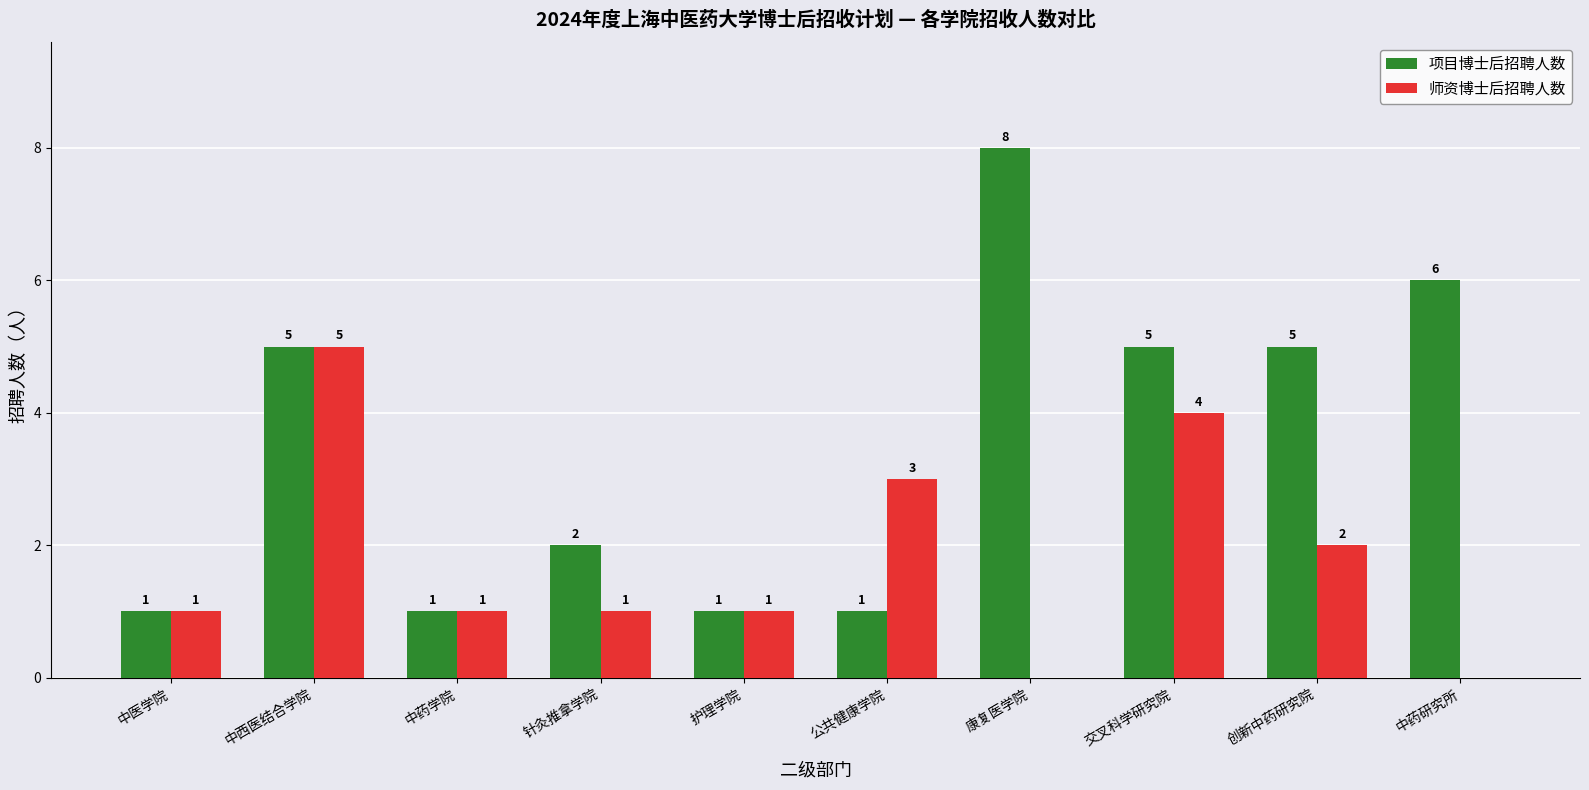

Which series has the largest total across all categories?

项目博士后招聘人数